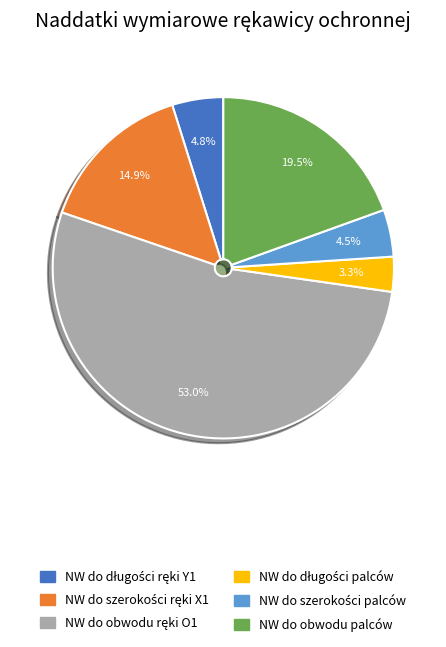

What is the ratio of the value at NW do obwodu ręki O1 to the value at NW do obwodu palców?

2.7